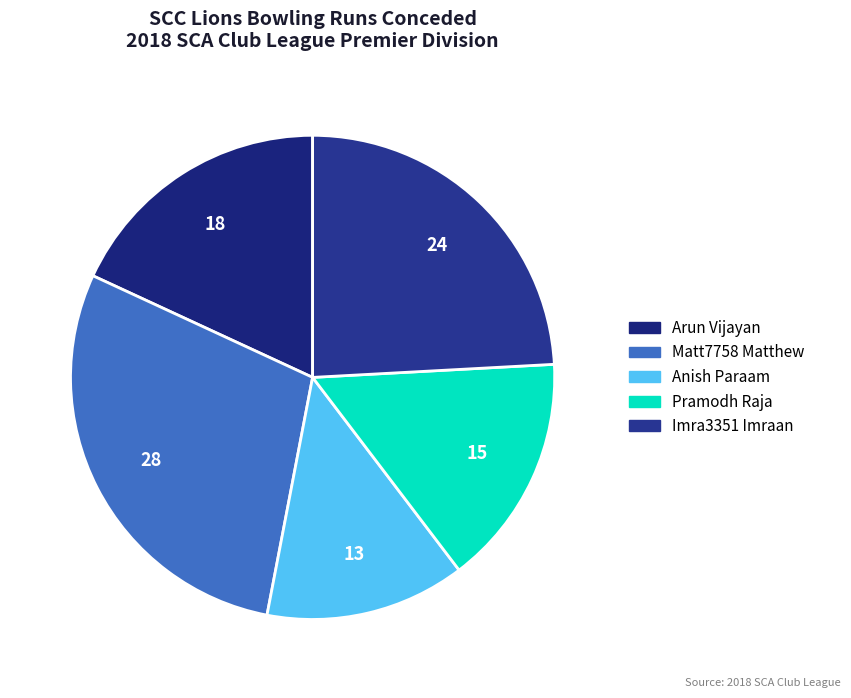

Rank the categories by value from highest to lowest.

Matt7758 Matthew, Imra3351 Imraan, Arun Vijayan, Pramodh Raja, Anish Paraam